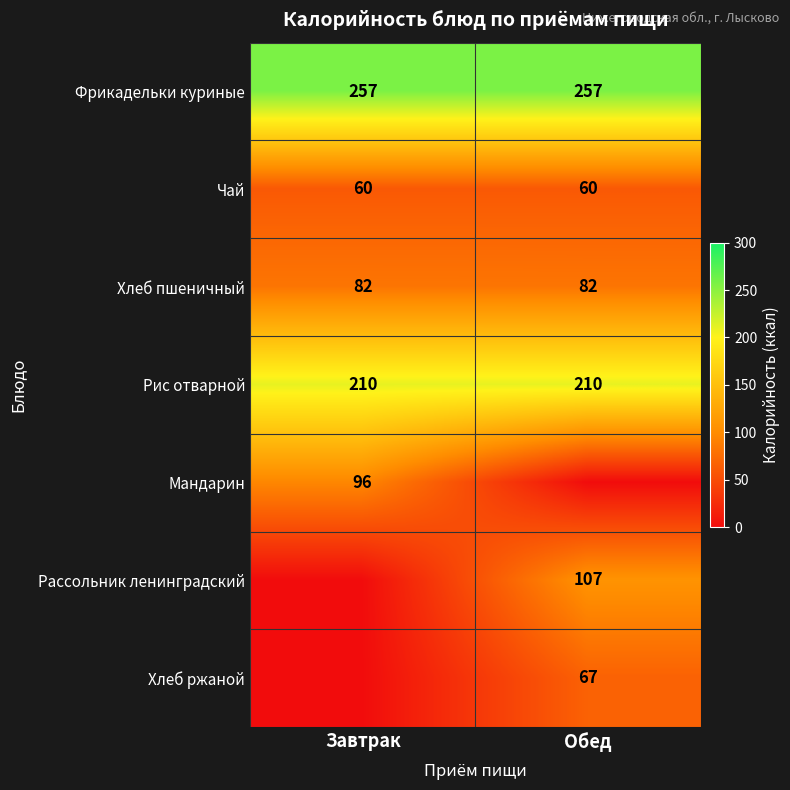

Which has a higher value, Обед or Завтрак?

Обед